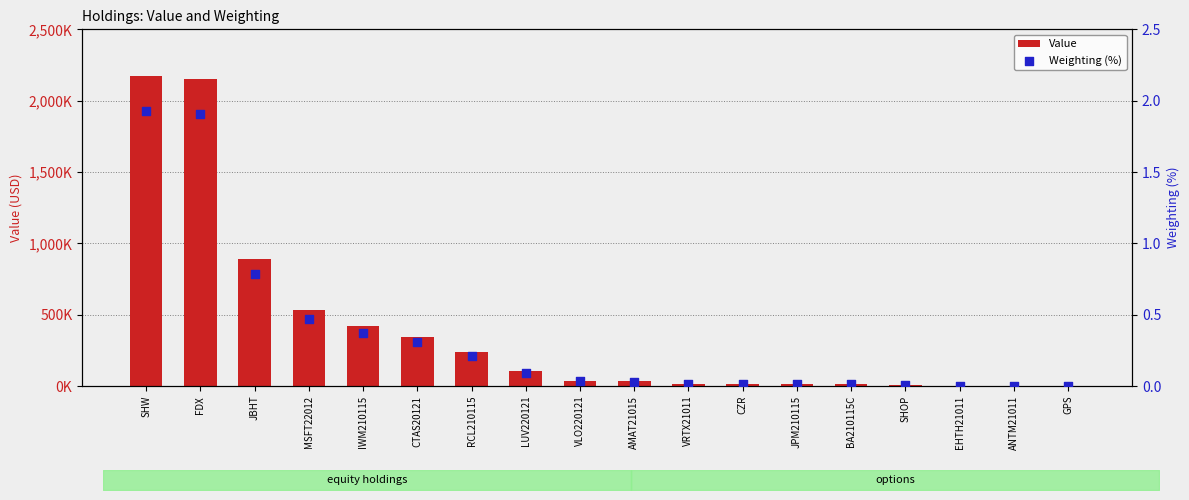

Is the value of Value at FDX greater than the value of Weighting (%) at GPS?

Yes